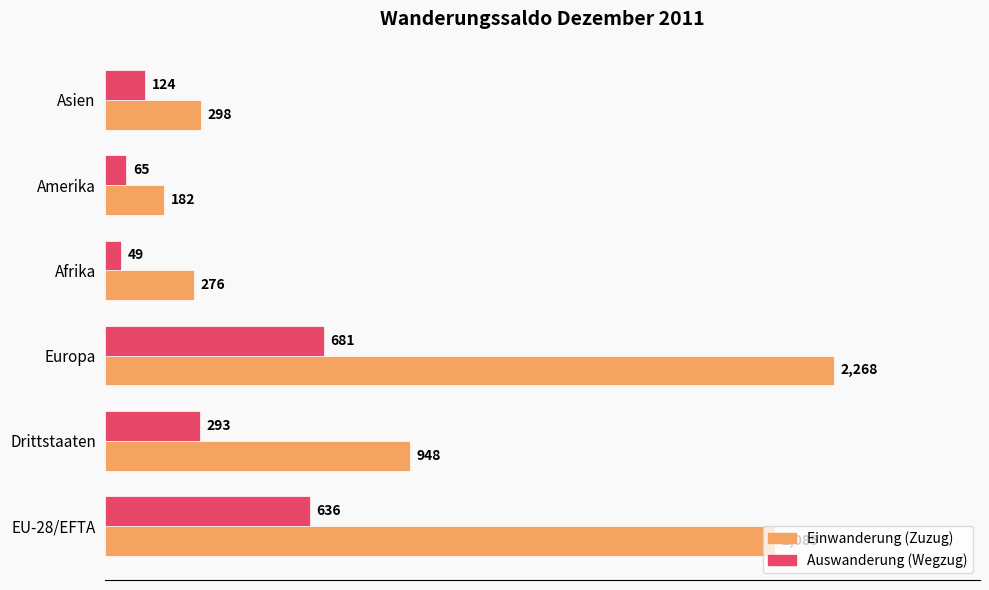

At which category is the sum across all series the highest?

Europa